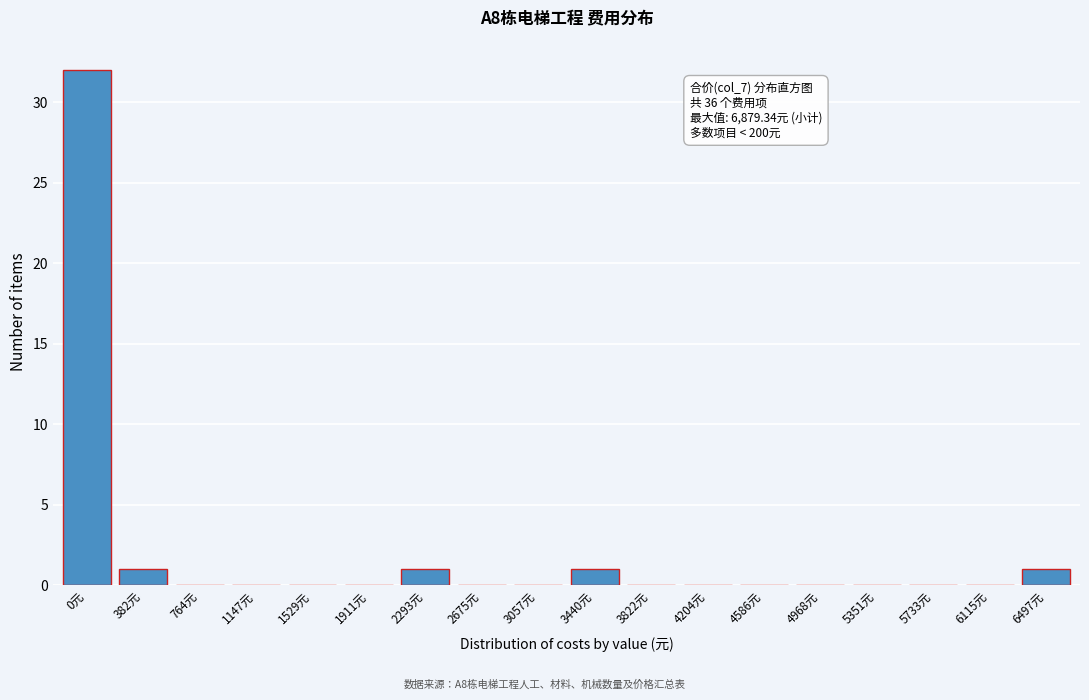

Reading right to left, what are all the values shown in this chart?

6497元=1	6115元=0	5733元=0	5351元=0	4968元=0	4586元=0	4204元=0	3822元=0	3440元=1	3057元=0	2675元=0	2293元=1	1911元=0	1529元=0	1147元=0	764元=0	382元=1	0元=32